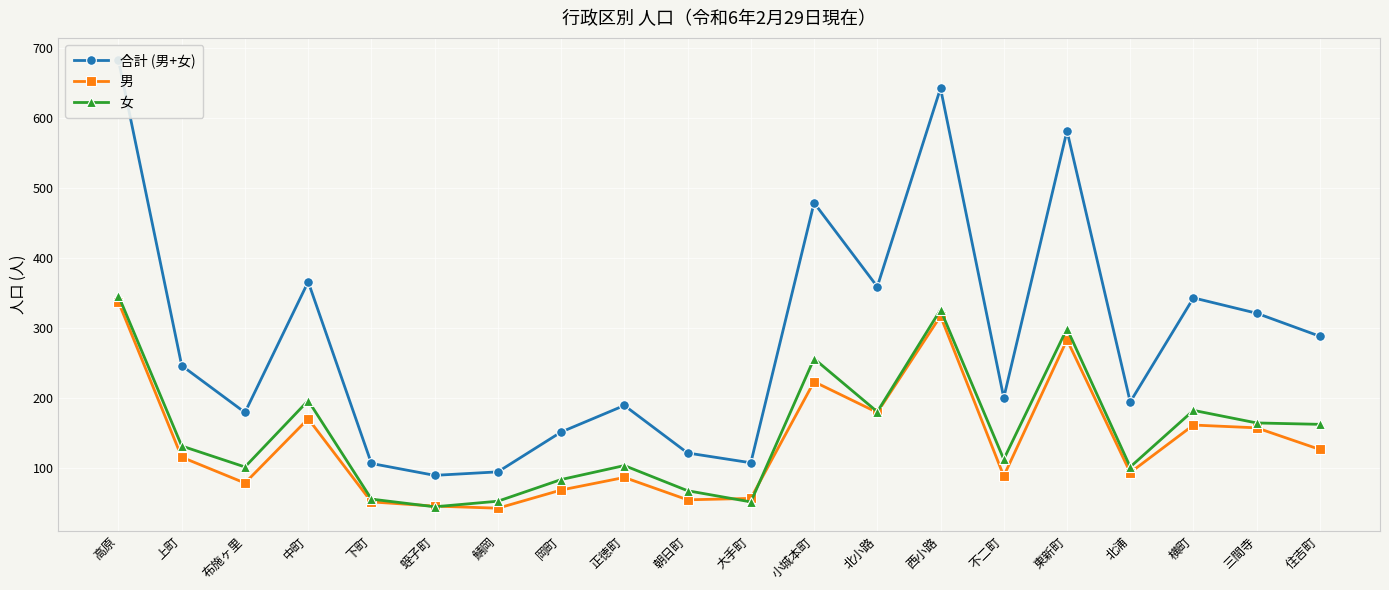

At which category does the chart reach its minimum across all series?

鯖岡